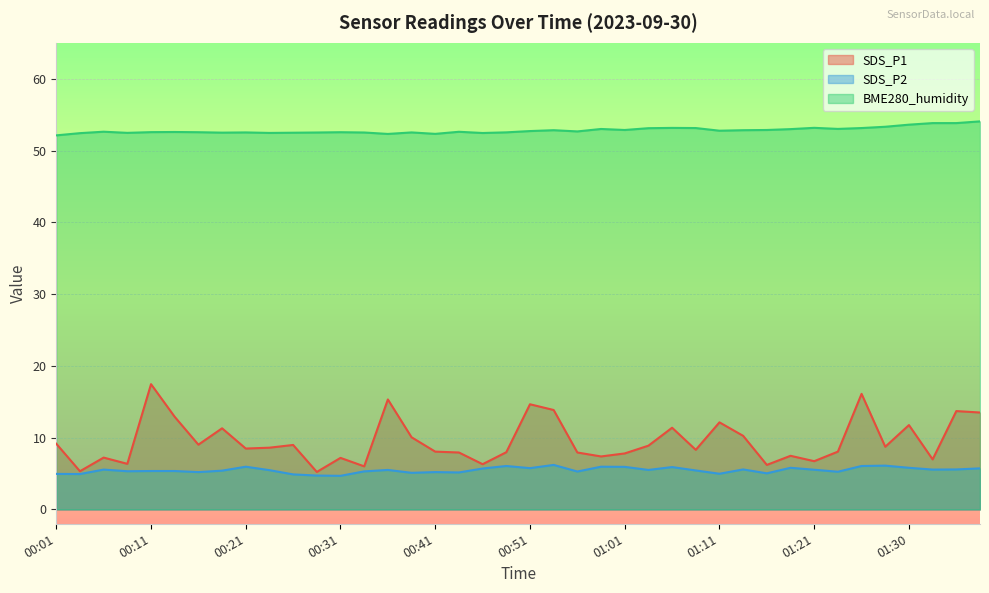

How many values in the SDS_P1 series are below 8?

16